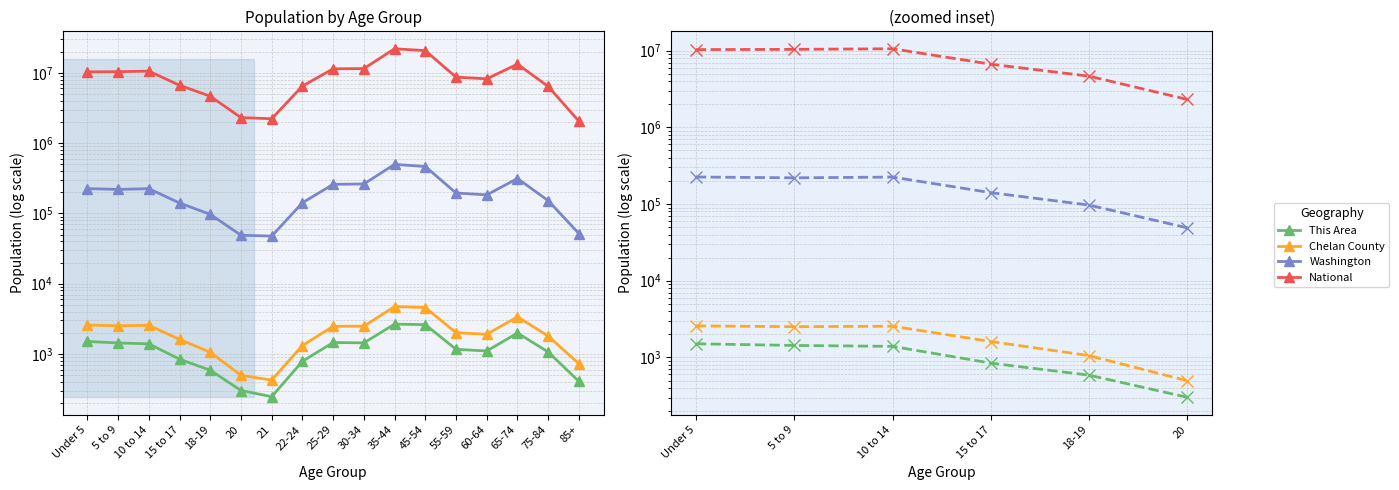

Is the value of This Area at 5 to 9 greater than the value of Washington at 18-19?

No